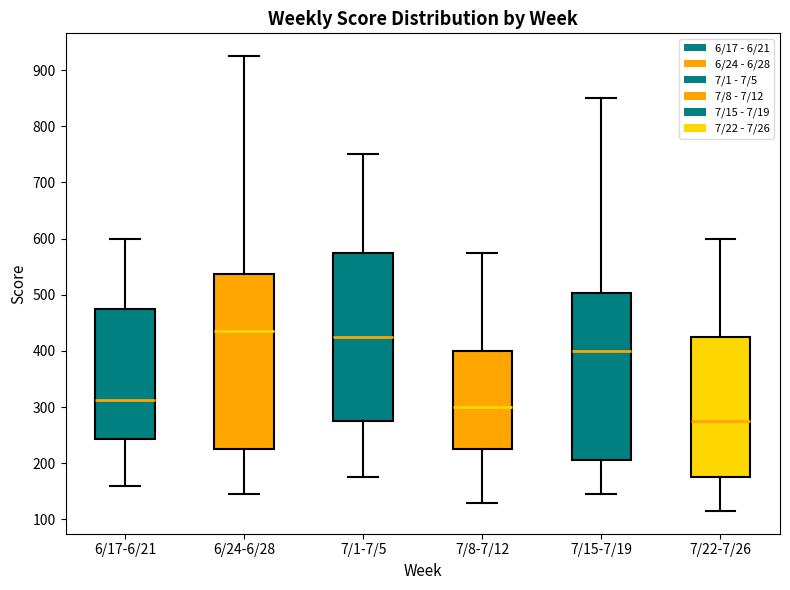

Where does the median line of the box for 7/22-7/26 sit on the y-axis? The values are not printed on the chart, so give them approximately, as read against the axis.

280